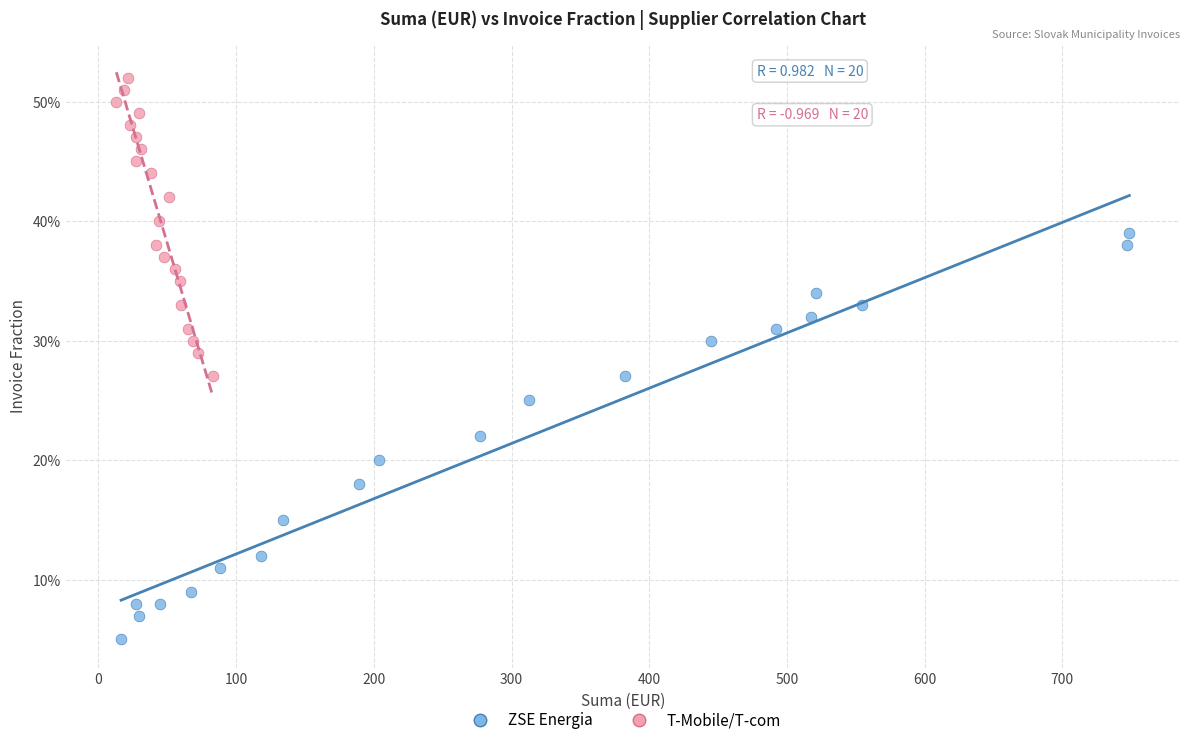

What are all the series names shown in the legend?

ZSE Energia, T-Mobile/T-com